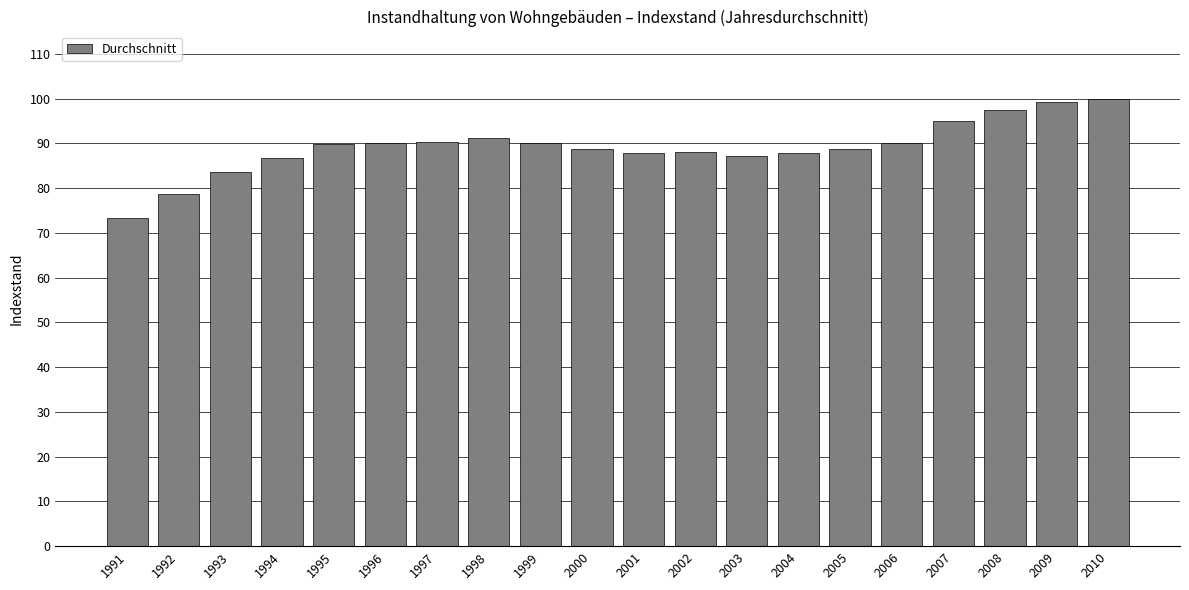

The value at 2003 is 87.2. True or false?

True